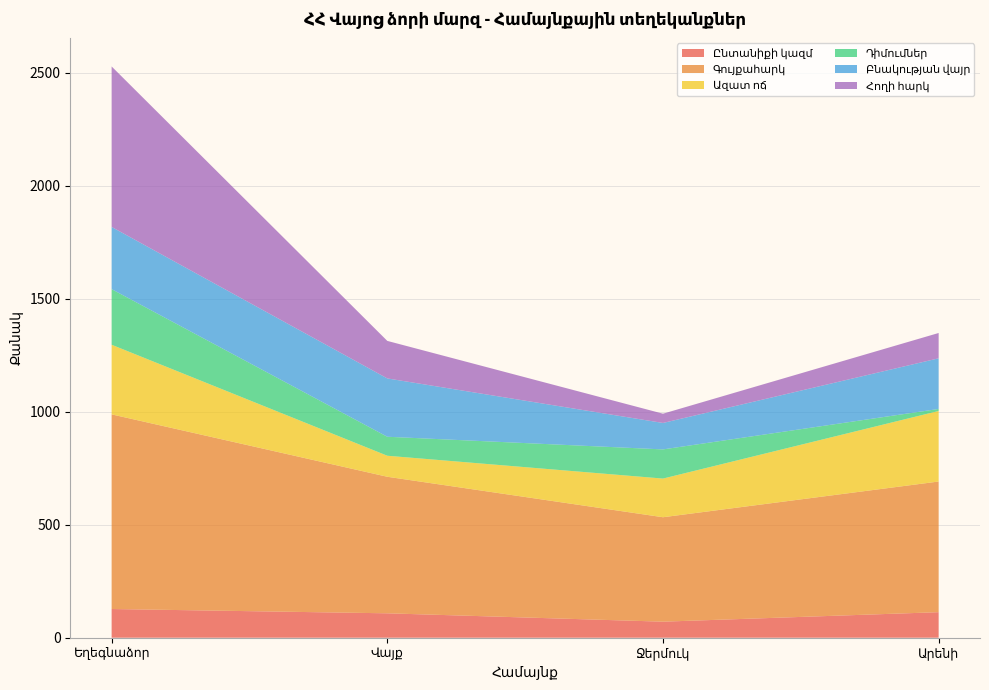

Reading right to left, list all the values displayed in this chart.

Ընտանիքի կազմ: Արենի=113	Ջերմուկ=71	Վայք=108	Եղեգնաձոր=127
Գույքահարկ: Արենի=578	Ջերմուկ=462	Վայք=604	Եղեգնաձոր=861
Ազատ ոճ: Արենի=312	Ջերմուկ=171	Վայք=93	Եղեգնաձոր=308
Դիմումներ: Արենի=9	Ջերմուկ=129	Վայք=84	Եղեգնաձոր=246
Բնակության վայր: Արենի=224	Ջերմուկ=117	Վայք=258	Եղեգնաձոր=275
Հողի հարկ: Արենի=112	Ջերմուկ=41	Վայք=166	Եղեգնաձոր=710